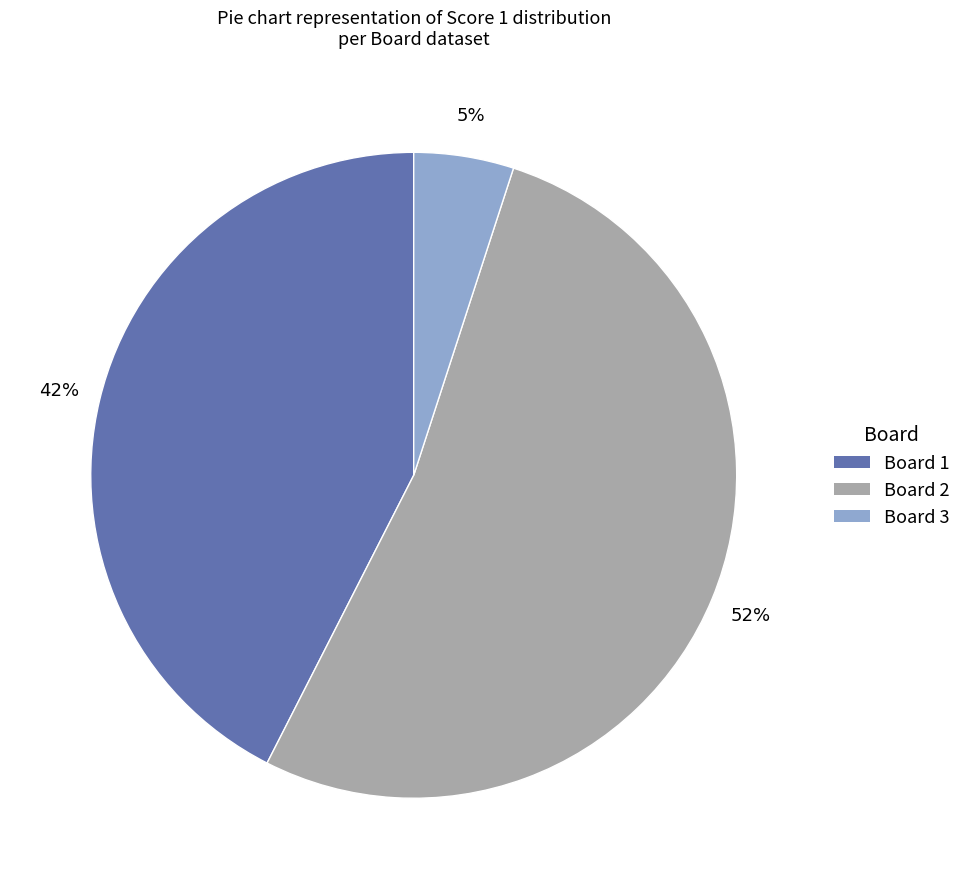

To the nearest percent, what is the average slice percentage?

33%